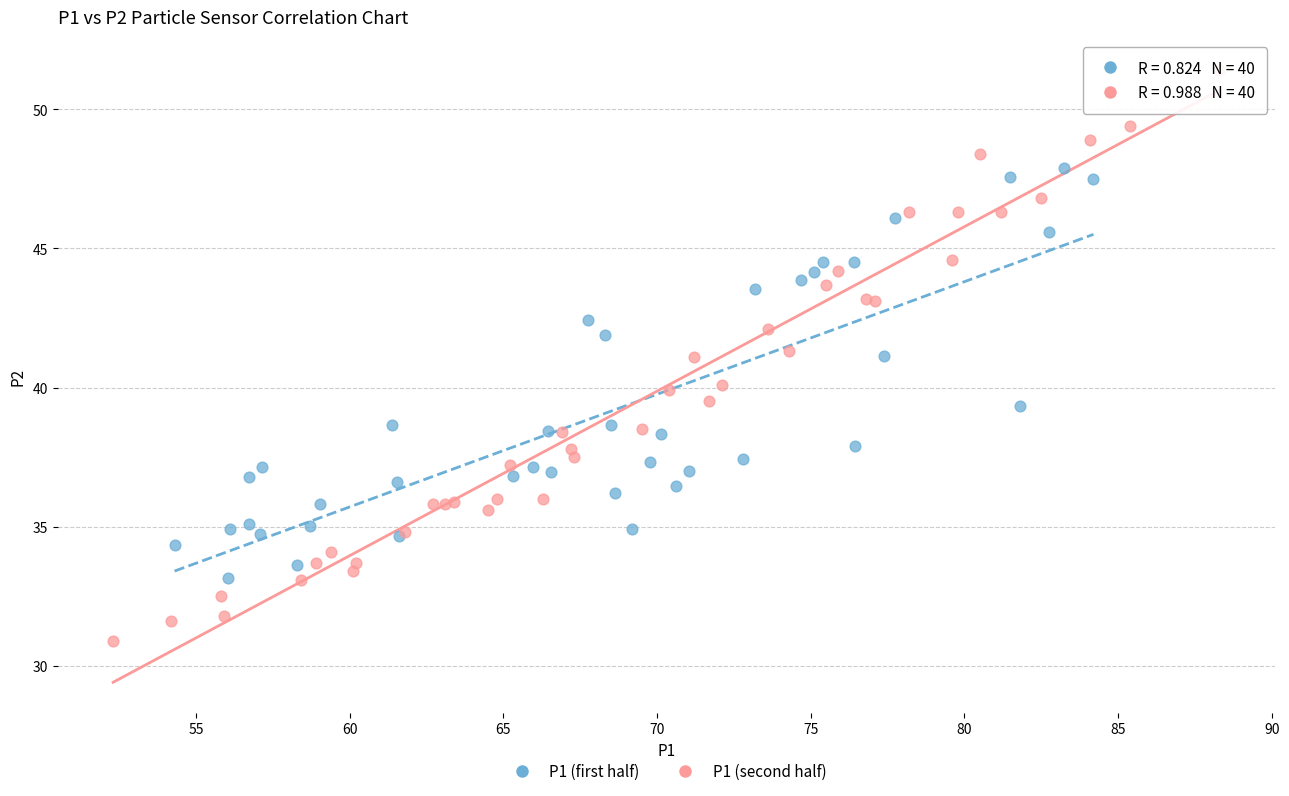

Which series contains the lowest Y value?

P1 (second half)